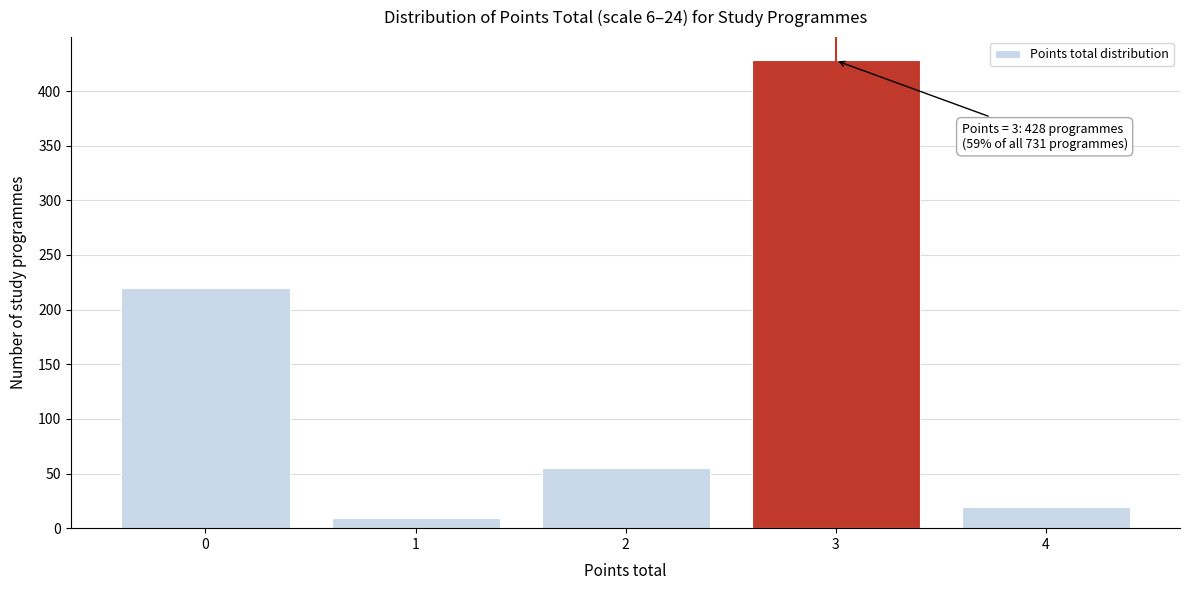

Reading left to right, transcribe all the data shown in this chart.

220	9	55	428	19